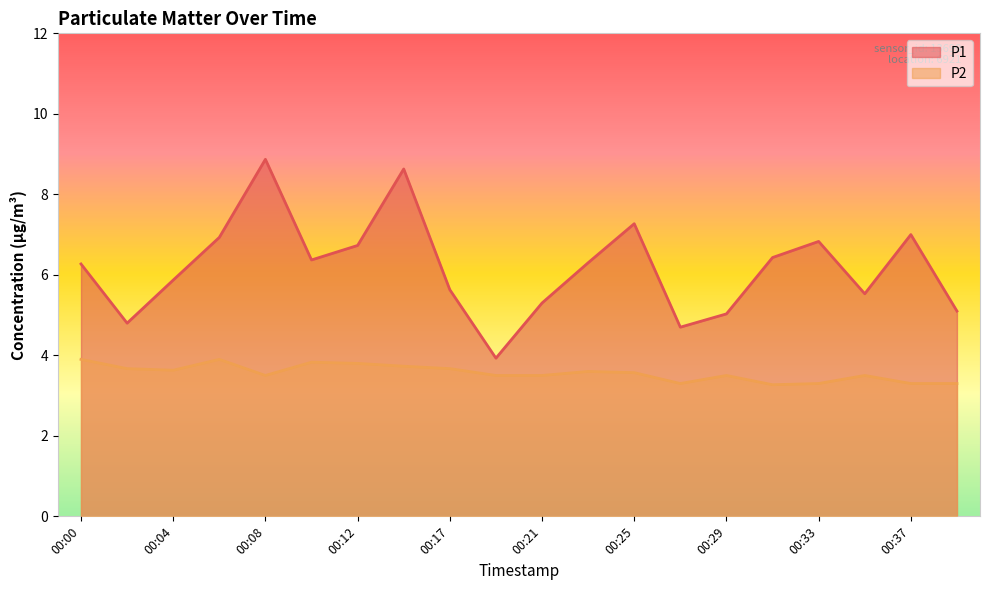

Which category has the lowest value across all series?

00:31